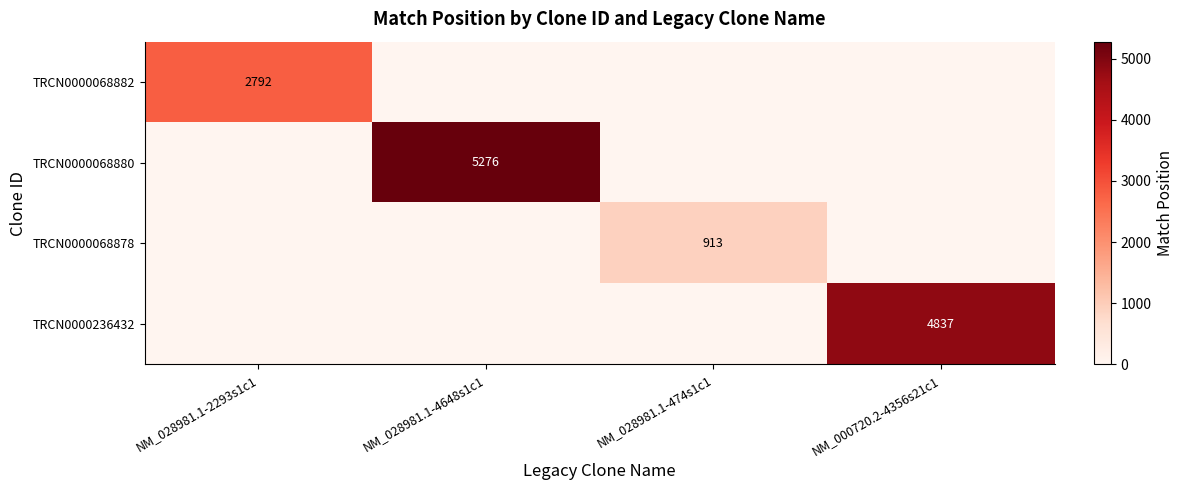

Is it true that TRCN0000236432 equals 1433 at NM_000720.2-4356s21c1?

False